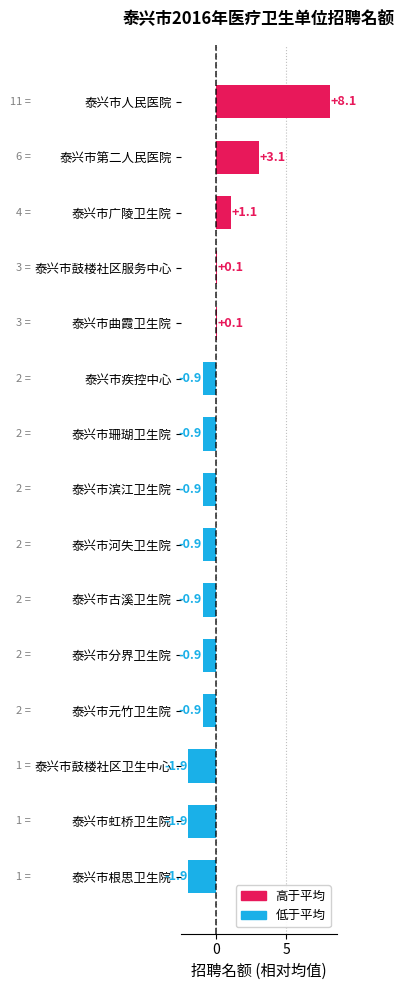

Does the chart contain stacked bars?

No